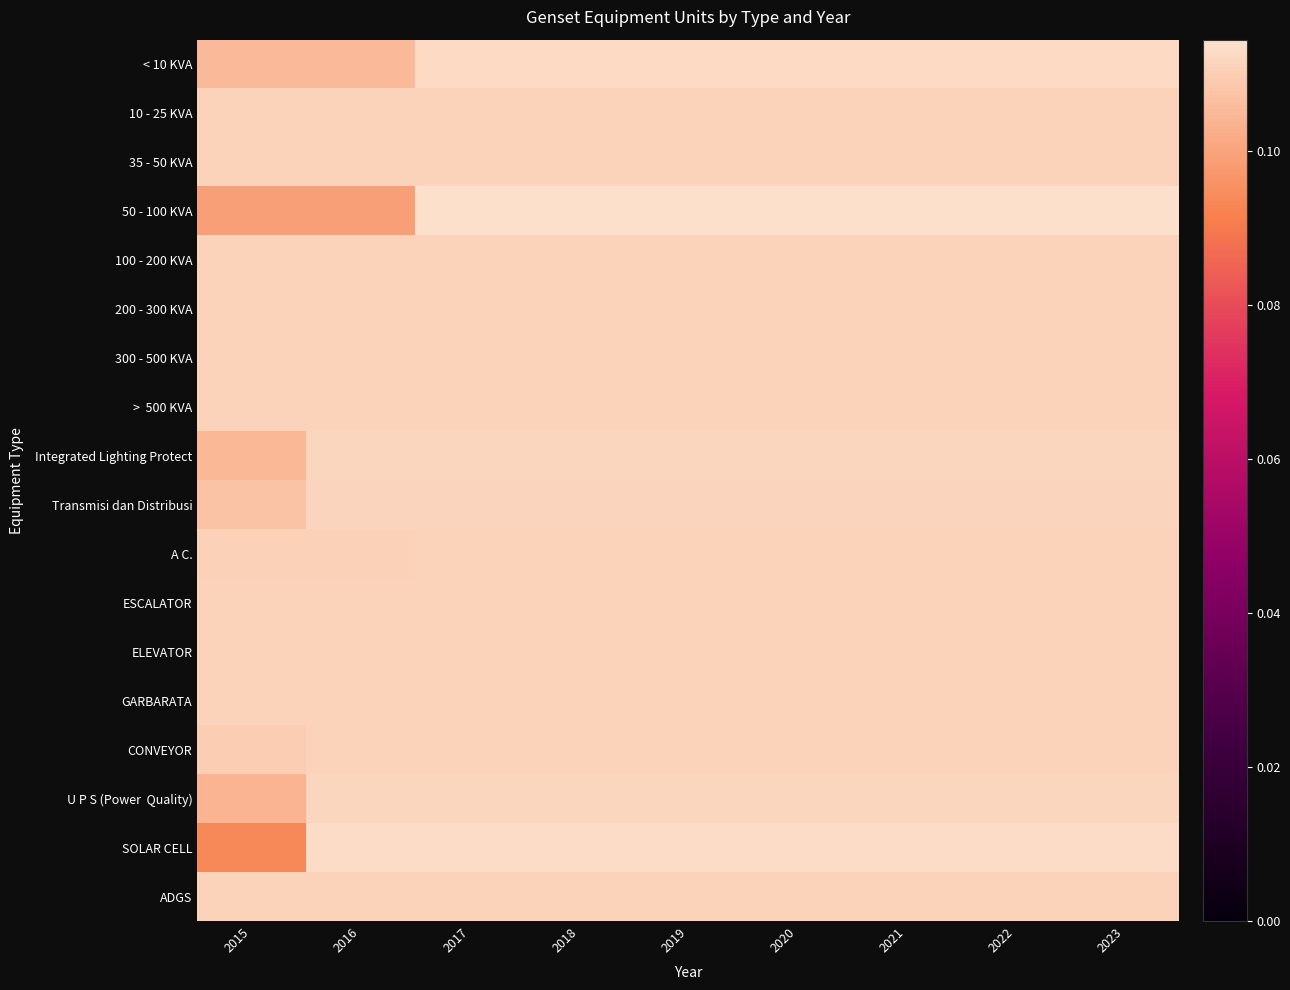

What is the sum of all 200 - 300 KVA values?

1.0